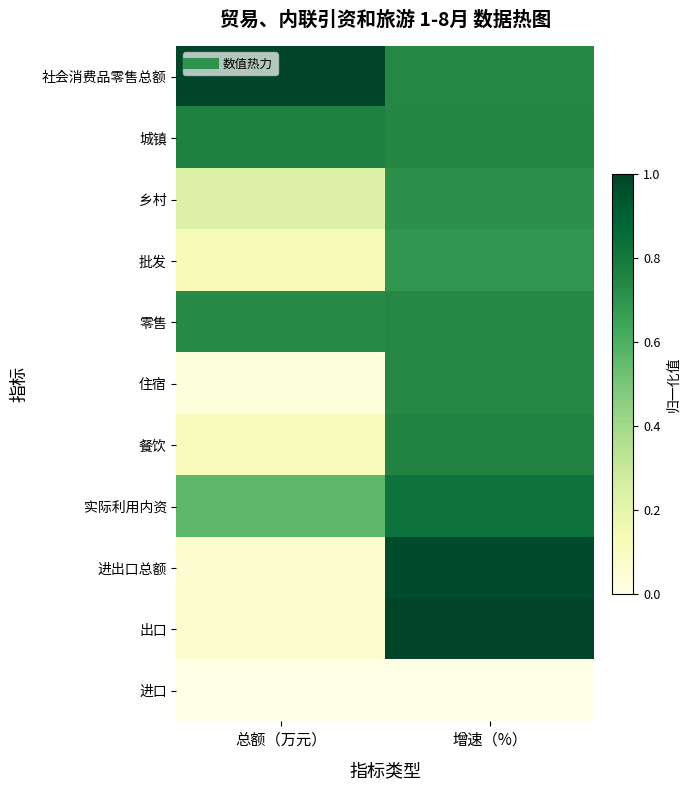

What is the total value across all series at 总额（万元）?

3.7